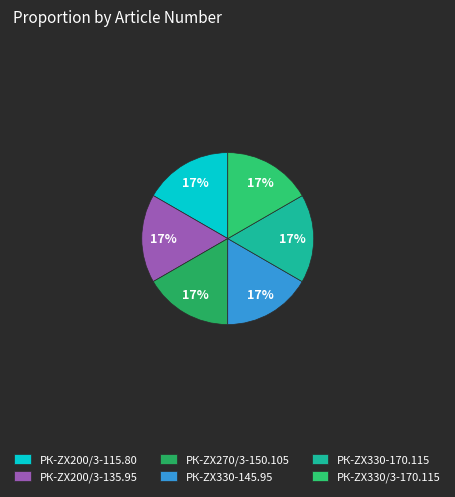

Does any single category account for the majority?

No